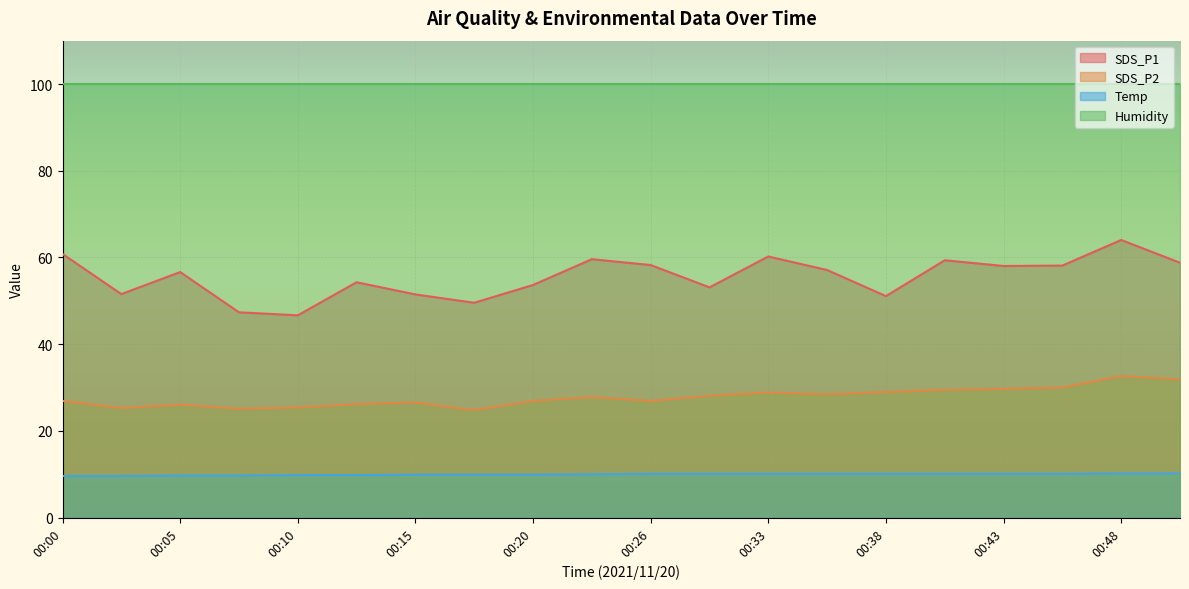

What is the sum of the SDS_P1 values at 00:08 and 00:20?

101.0